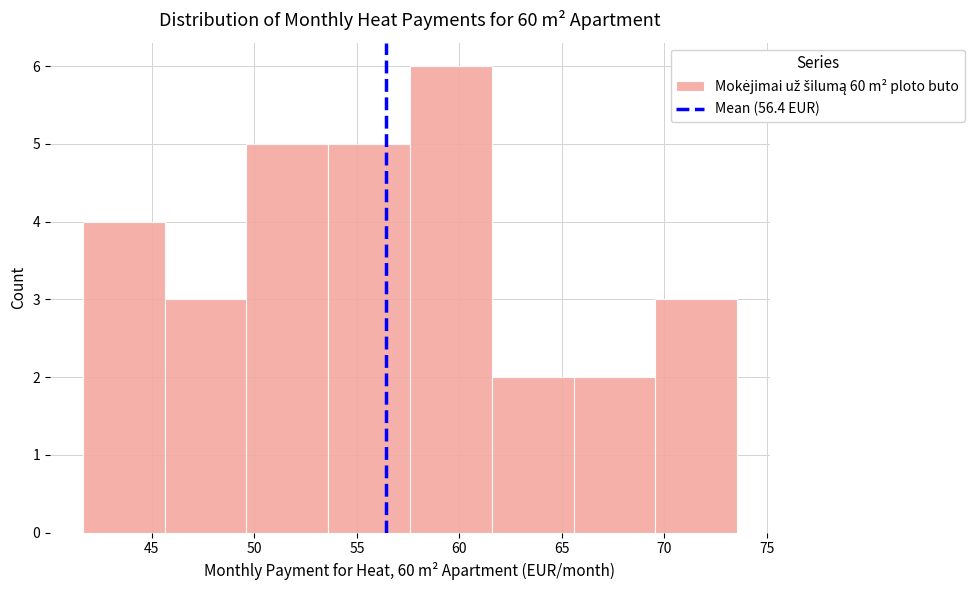

Reading left to right, list every bar in this chart as the range it spans on the x-axis followed by its height. Neither the bar edges nor the heights are printed on the chart, so give them approximately, as read against the axes.

41.5 to 45.5: 4
45.5 to 49.5: 3
49.5 to 53.5: 5
53.5 to 57.5: 5
57.5 to 61.5: 6
61.5 to 65.5: 2
65.5 to 69.5: 2
69.5 to 73.5: 3